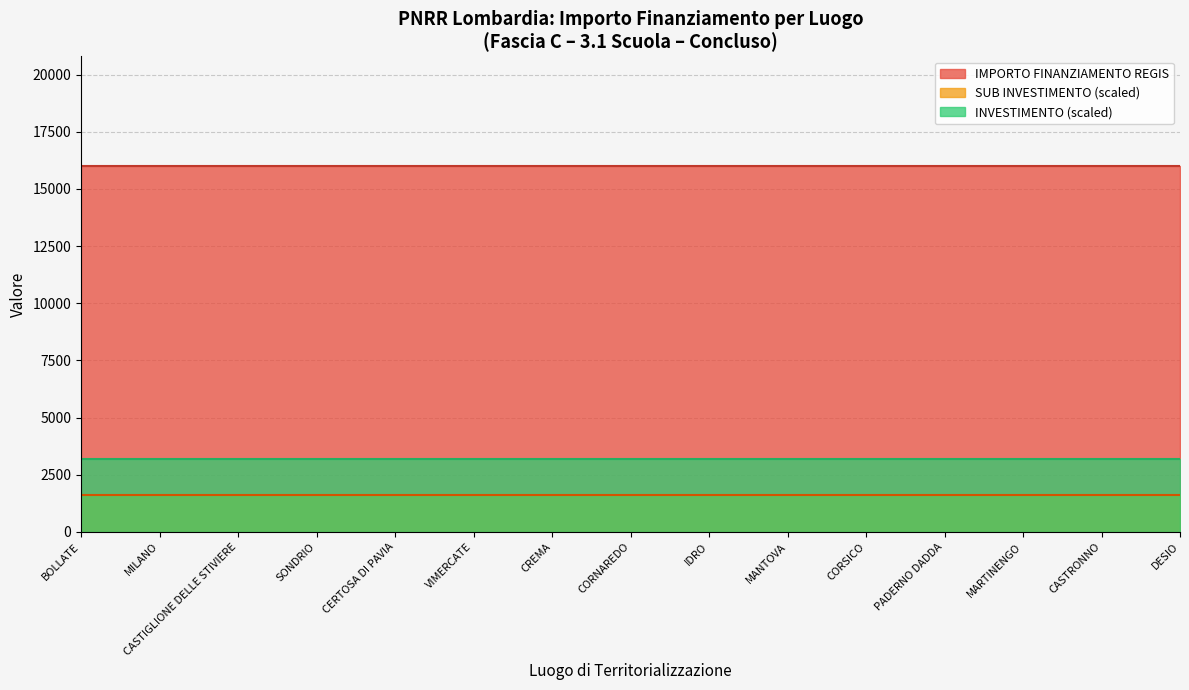

Reading left to right, what are all the values shown in this chart?

INVESTIMENTO: BOLLATE=3.2	MILANO=3.2	CASTIGLIONE DELLE STIVIERE=3.2	SONDRIO=3.2	CERTOSA DI PAVIA=3.2	VIMERCATE=3.2	CREMA=3.2	CORNAREDO=3.2	IDRO=3.2	MANTOVA=3.2	CORSICO=3.2	PADERNO DADDA=3.2	MARTINENGO=3.2	CASTRONNO=3.2	DESIO=3.2
SUB INVESTIMENTO: BOLLATE=3.2	MILANO=3.2	CASTIGLIONE DELLE STIVIERE=3.2	SONDRIO=3.2	CERTOSA DI PAVIA=3.2	VIMERCATE=3.2	CREMA=3.2	CORNAREDO=3.2	IDRO=3.2	MANTOVA=3.2	CORSICO=3.2	PADERNO DADDA=3.2	MARTINENGO=3.2	CASTRONNO=3.2	DESIO=3.2
IMPORTO FINANZIAMENTO REGIS: BOLLATE=16000.0	MILANO=16000.0	CASTIGLIONE DELLE STIVIERE=16000.0	SONDRIO=16000.0	CERTOSA DI PAVIA=16000.0	VIMERCATE=16000.0	CREMA=16000.0	CORNAREDO=16000.0	IDRO=16000.0	MANTOVA=16000.0	CORSICO=16000.0	PADERNO DADDA=16000.0	MARTINENGO=16000.0	CASTRONNO=16000.0	DESIO=16000.0